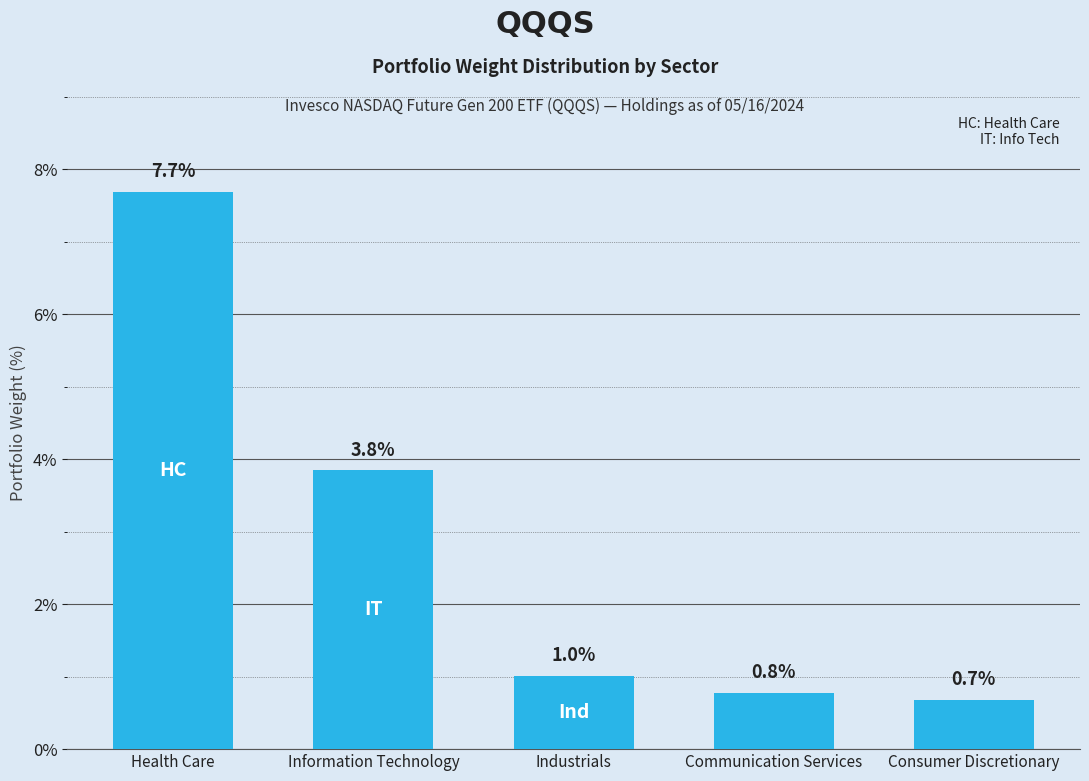

Rank the categories by value from highest to lowest.

Health Care, Information Technology, Industrials, Communication Services, Consumer Discretionary